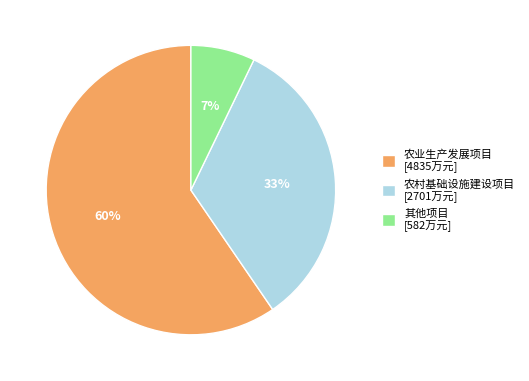

Which has a higher value, 其他项目 or 农业生产发展项目?

农业生产发展项目